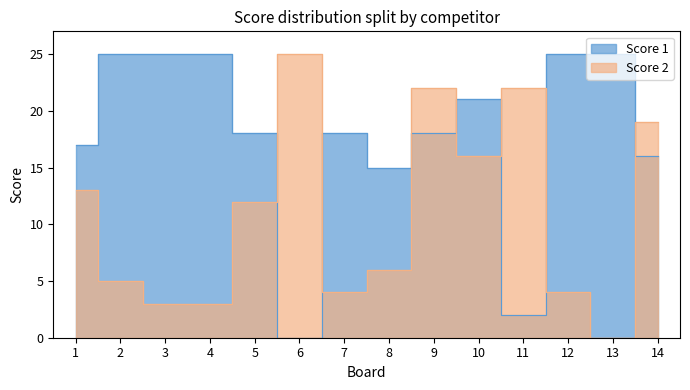

Does the chart display data point markers on the line(s)?

No